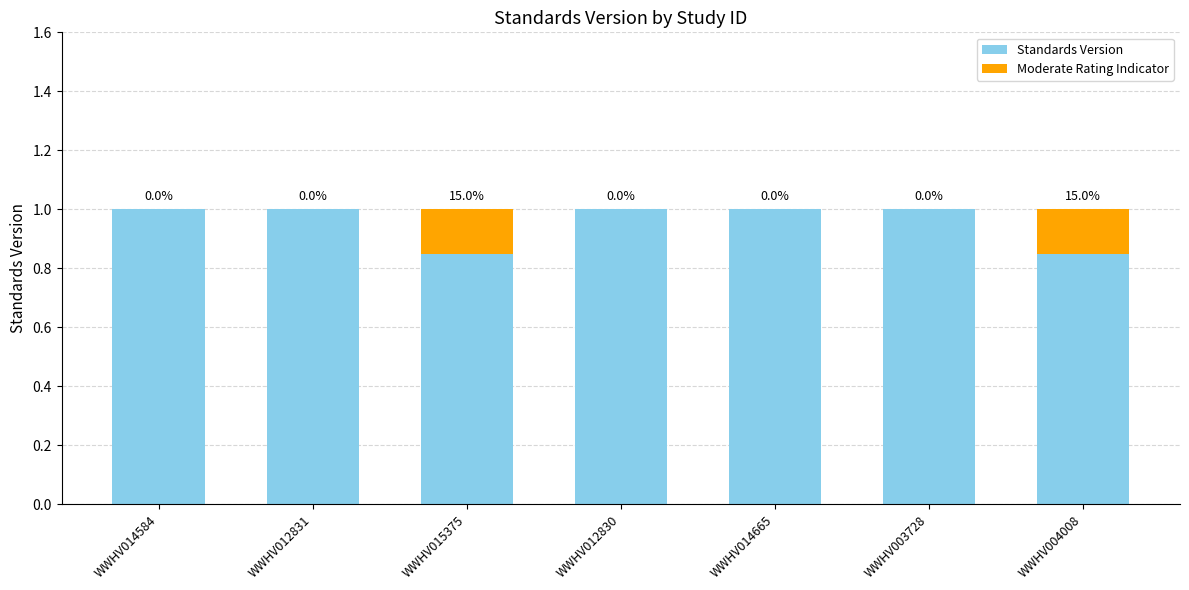

What is the highest value of the Standards Version series?

1.0